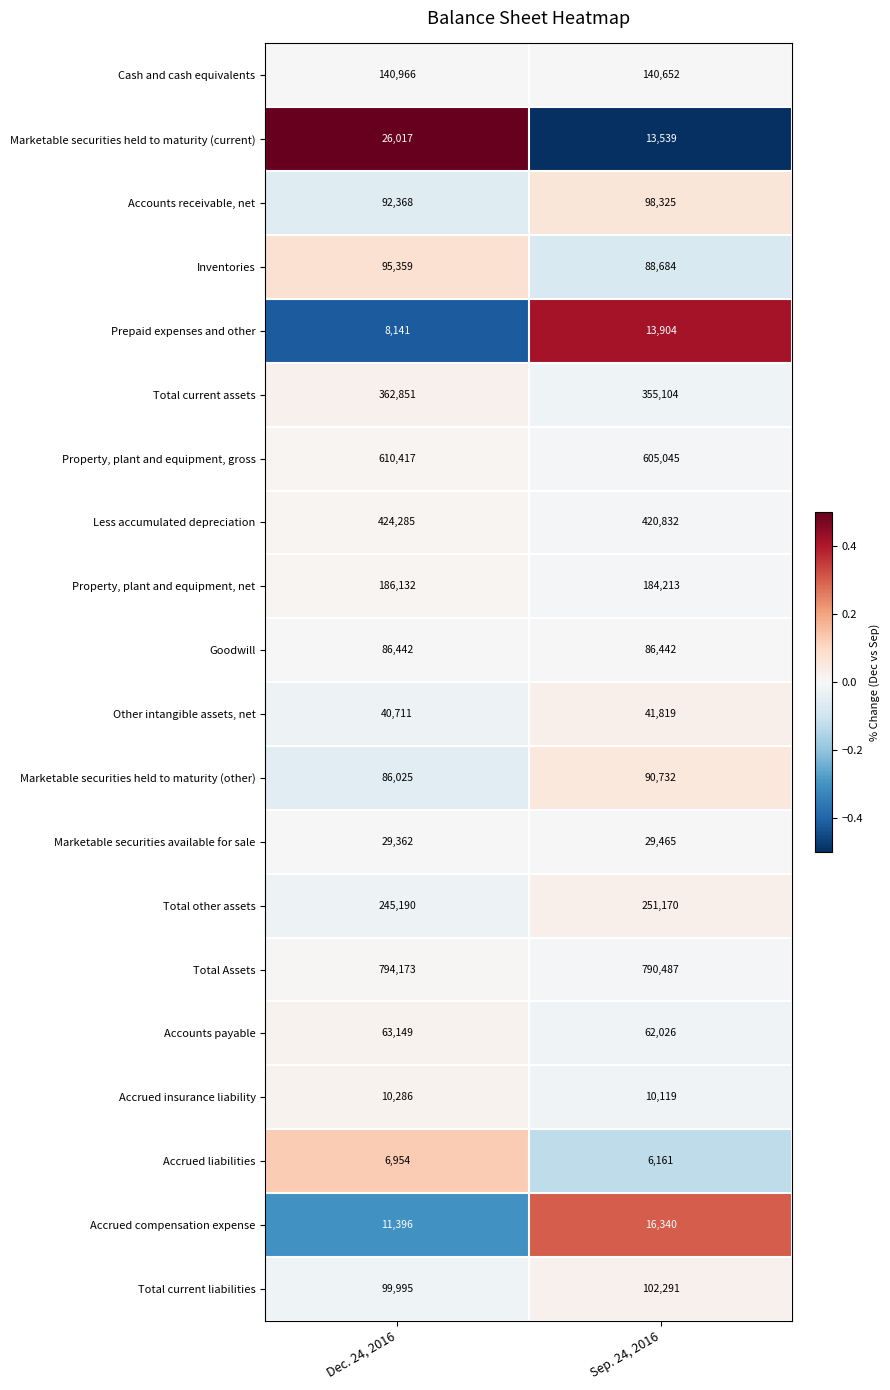

What is the spread (max minus min) of values at Dec. 24, 2016?

787219